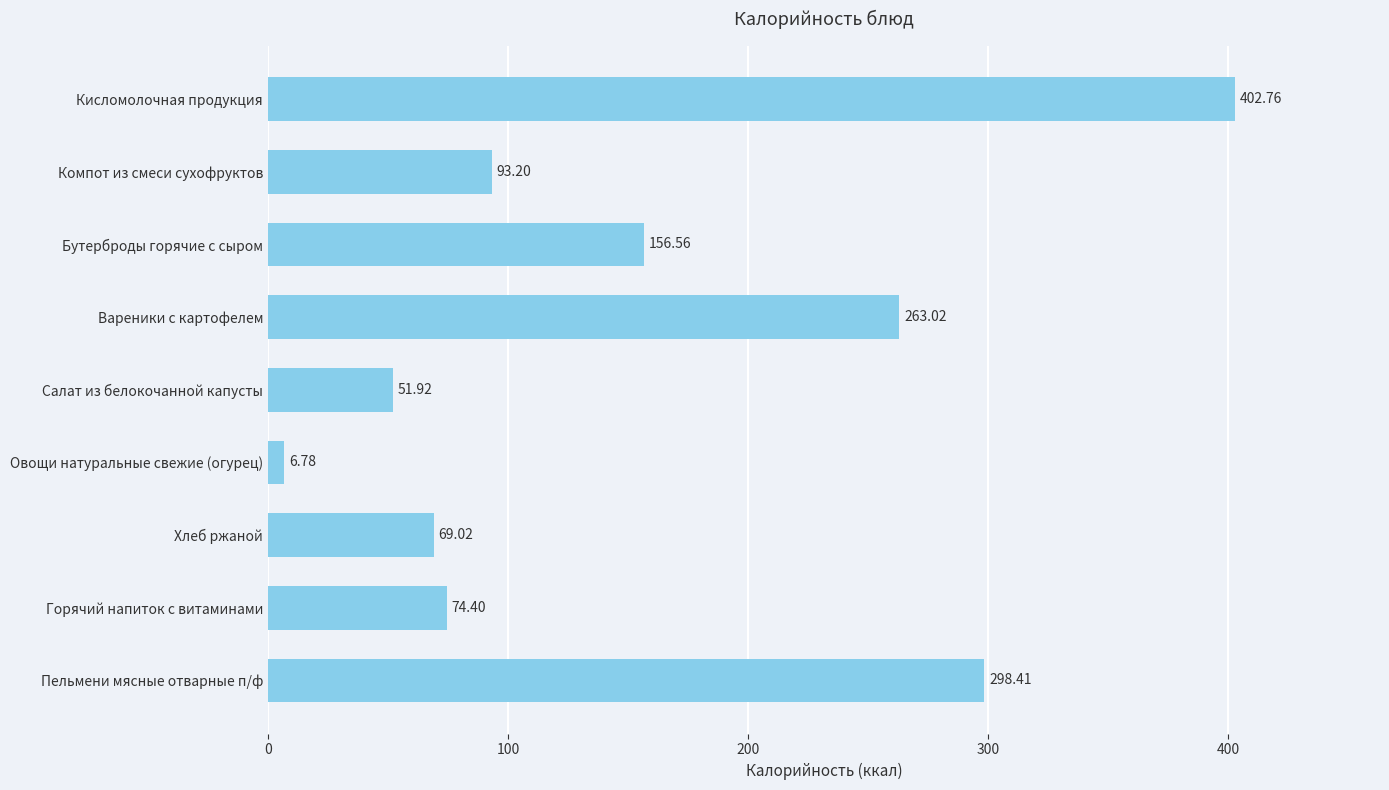

What is the change in value from Овощи натуральные свежие (огурец) to Компот из смеси сухофруктов?

+86.4